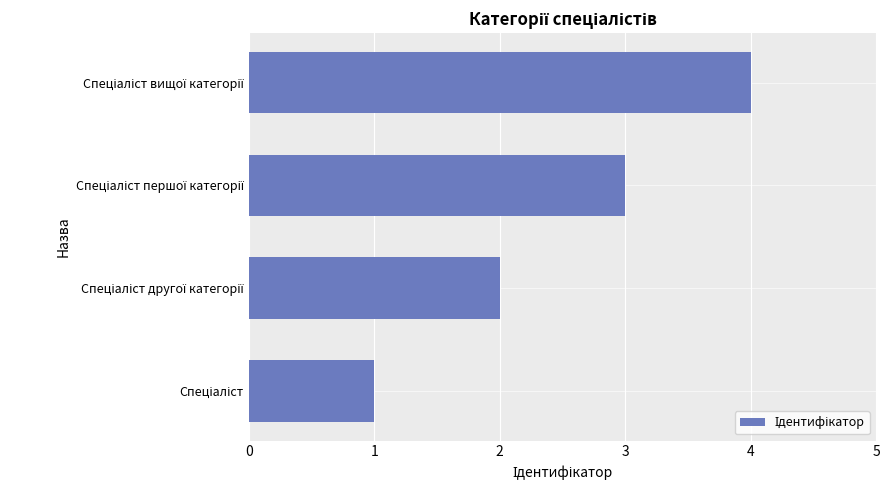

What is the greatest value displayed?

4